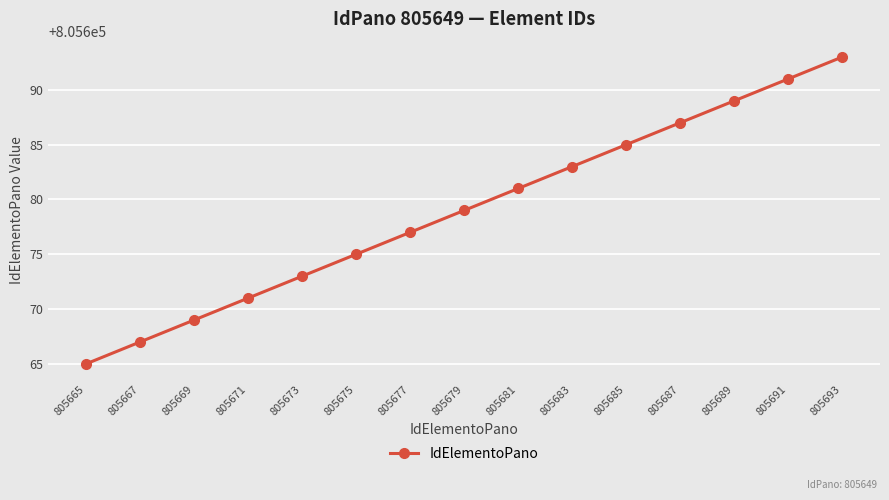

What is the approximate value at 805681, to the nearest 10?

805680